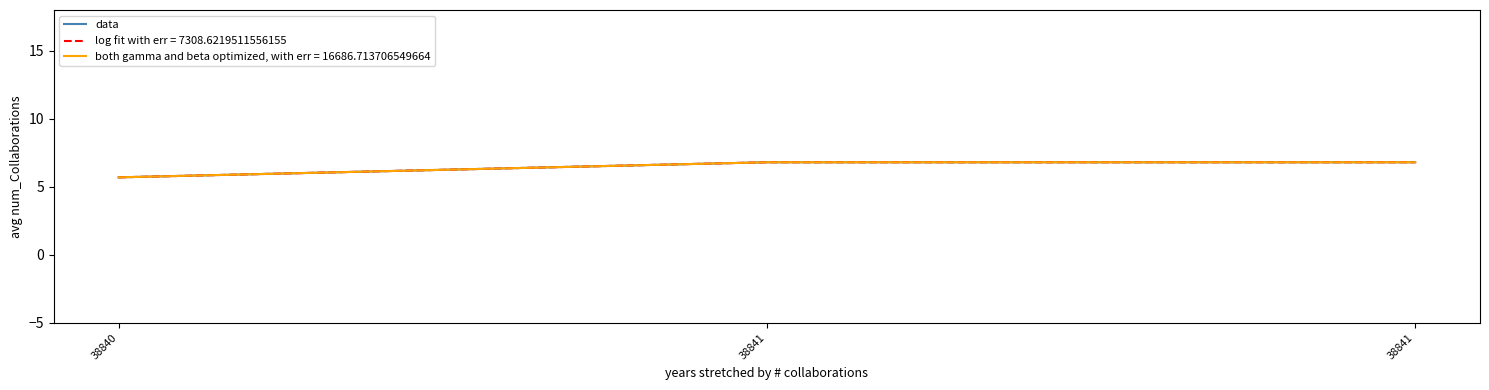

Between 38840 and 38841, which is larger?

38841